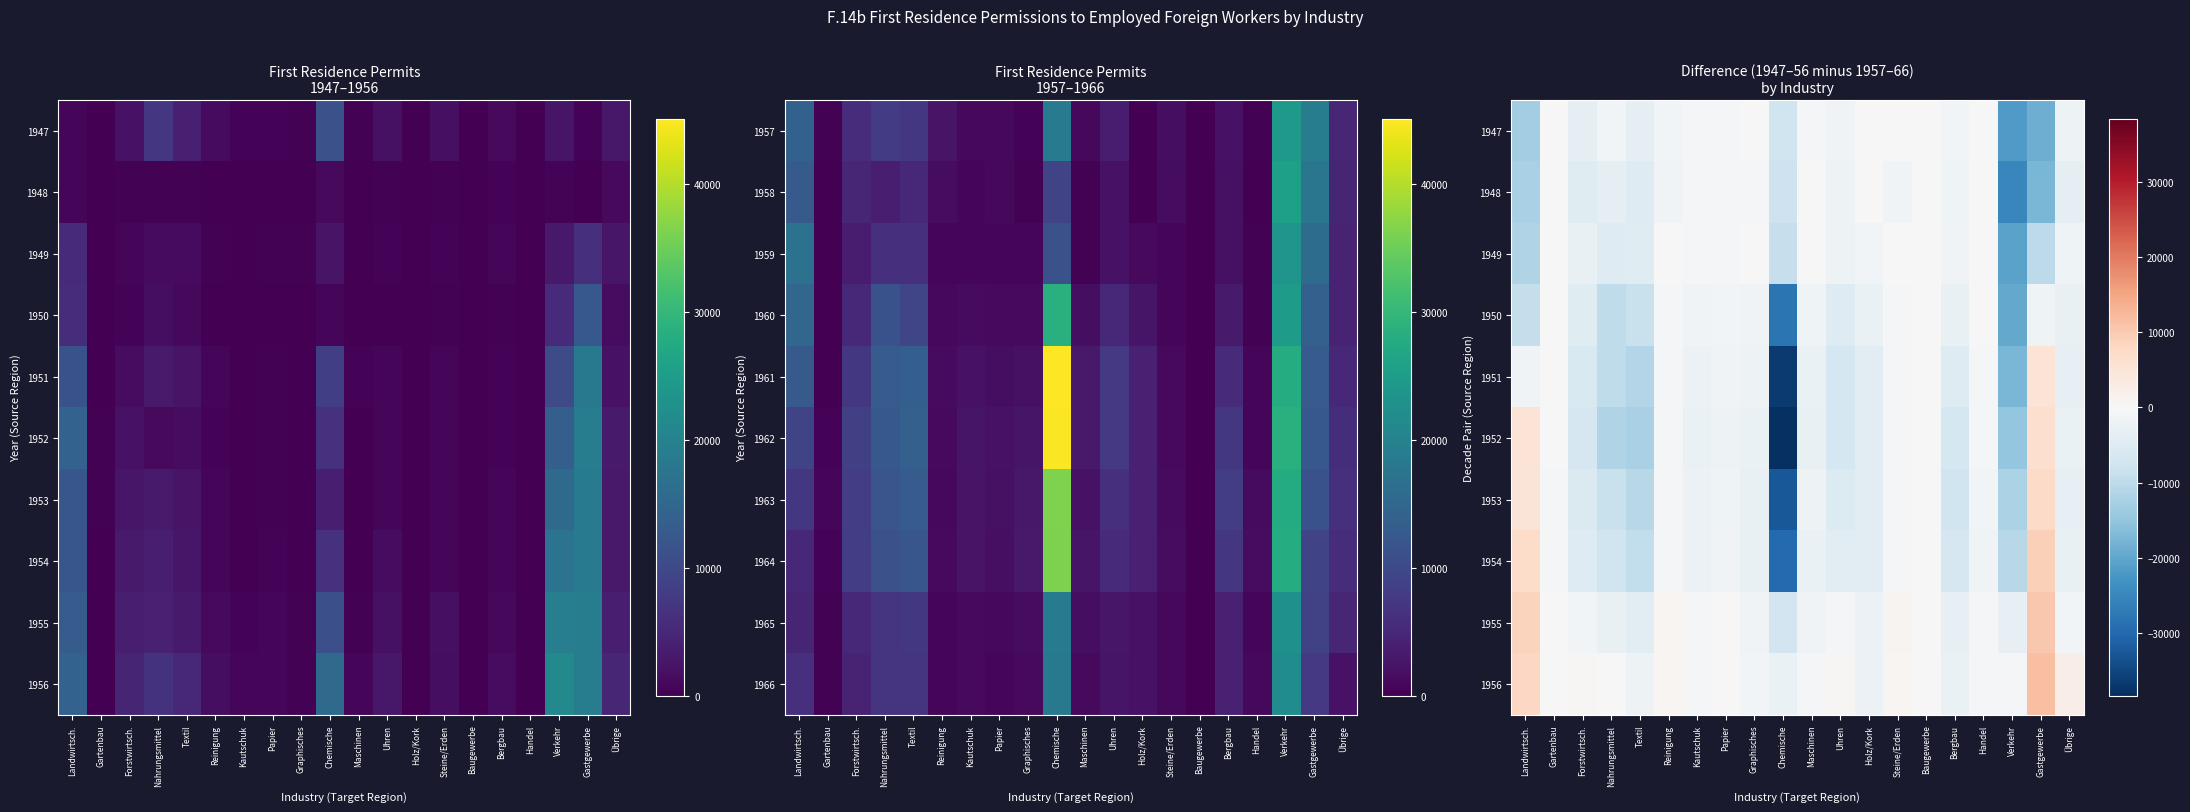

What is the sum of the 1951 values at Handel and Chemische?

-37229